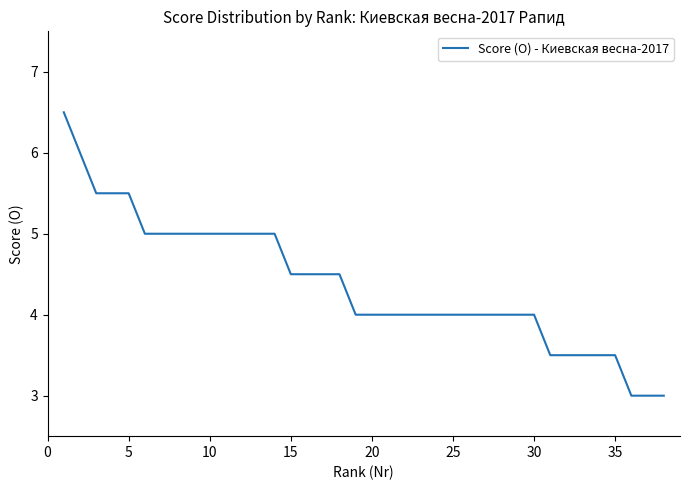

What is the smallest value displayed?

3.0